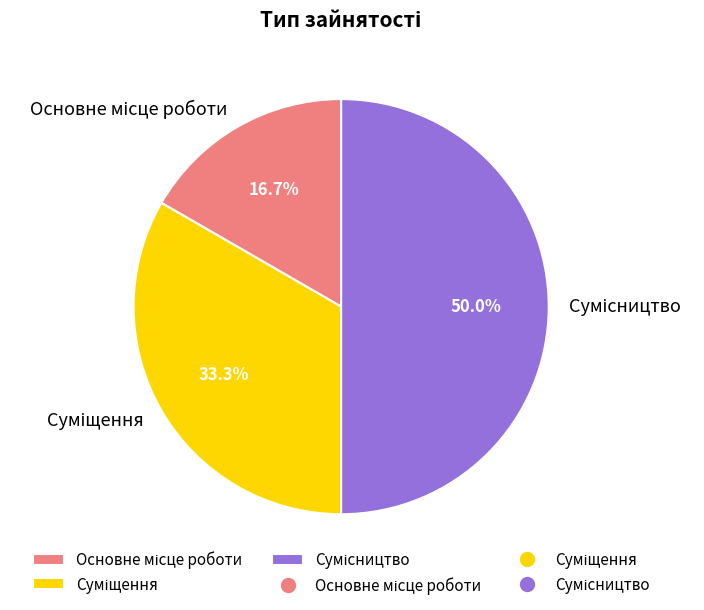

Count the number of slices in the pie.

3